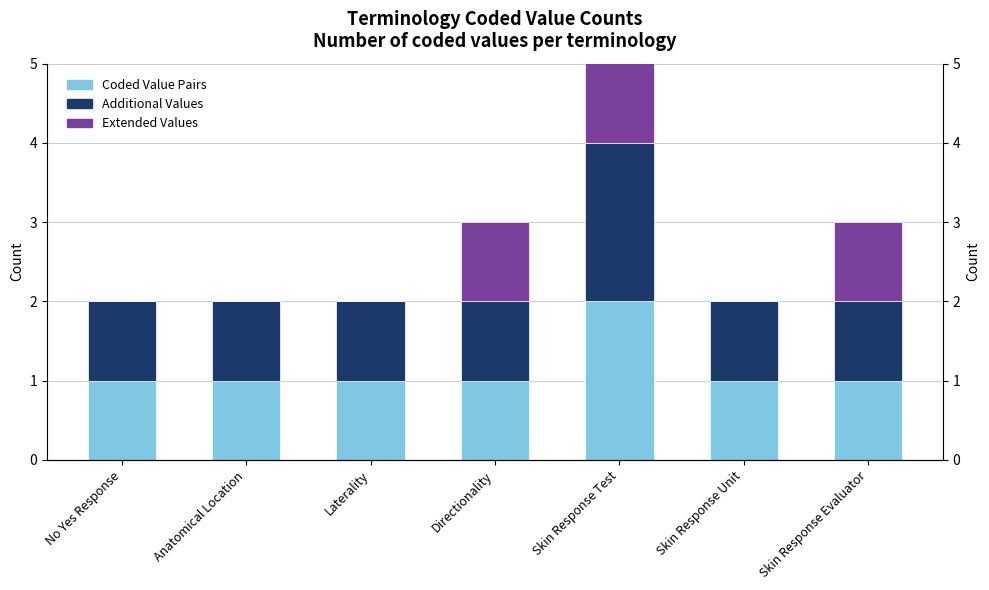

Which series changed the most between Directionality and Skin Response Test?

Coded Value Pairs